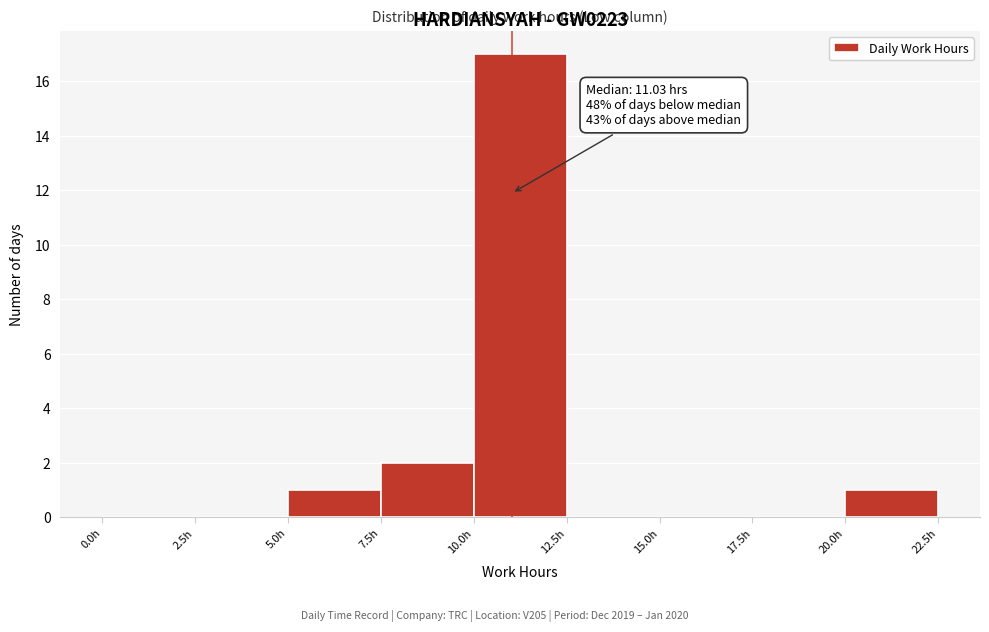

Which range on the x-axis has the tallest bar?

10.0 to 12.5